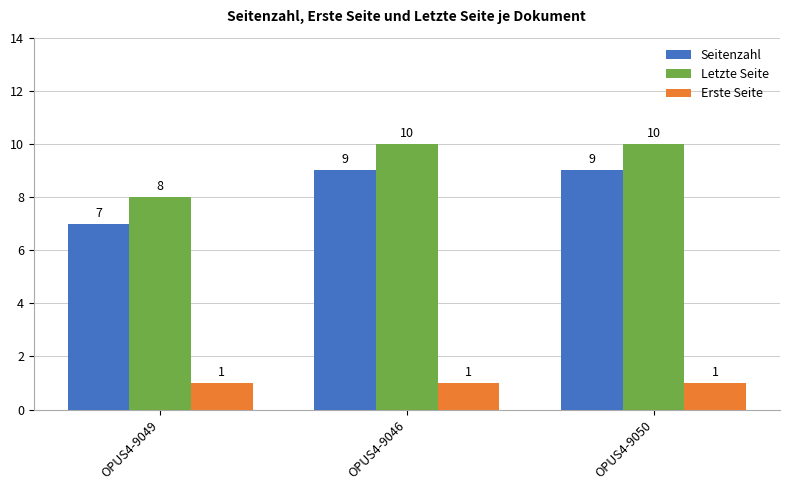

What is the total value across all series at OPUS4-9049?

16